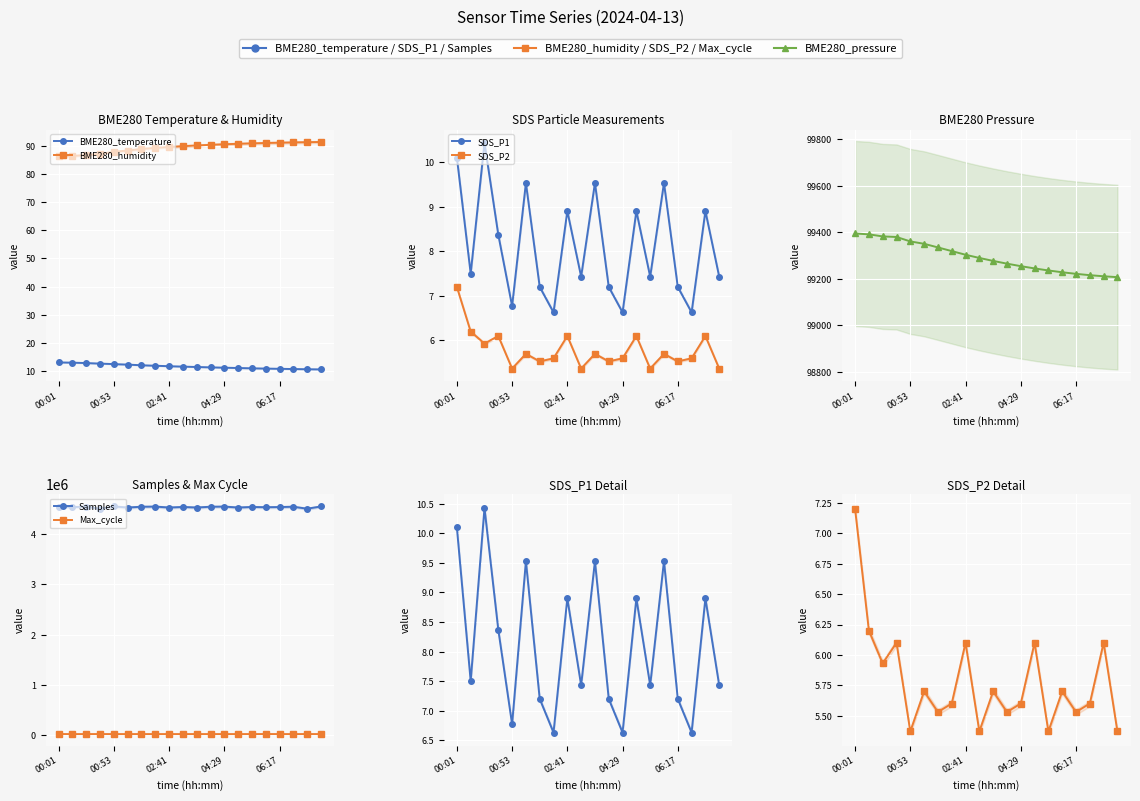

Reading left to right, list all the values displayed in this chart.

BME280_temperature: 13.1	13.0	12.8	12.7	12.5	12.3	12.1	11.9	11.7	11.6	11.4	11.3	11.2	11.1	11.0	10.9	10.8	10.7	10.7	10.6
BME280_humidity: 86.2	86.4	86.7	87.1	87.8	88.3	88.8	89.2	89.5	89.8	90.1	90.3	90.5	90.7	90.8	91.0	91.1	91.2	91.2	91.3
BME280_pressure: 99394.3	99390.7	99381.7	99379.4	99360.3	99350.0	99334.5	99318.8	99303.0	99289.2	99276.5	99264.8	99254.0	99244.2	99235.5	99227.8	99221.0	99215.2	99210.5	99206.8